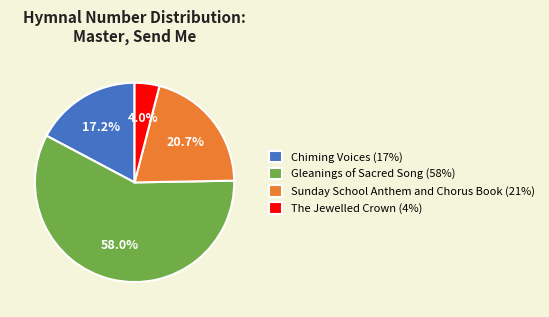

How many slices are in this pie chart?

4